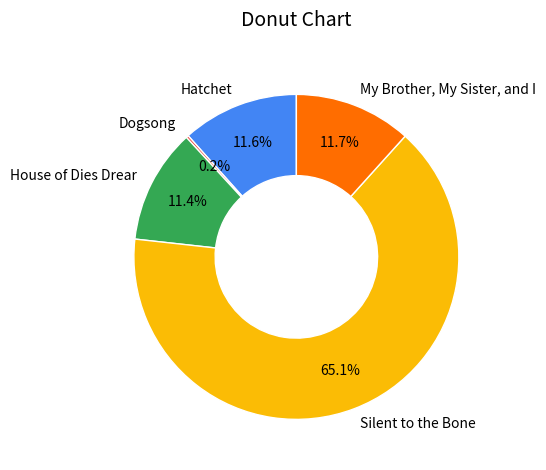

Between My Brother, My Sister, and I and Silent to the Bone, which is larger?

Silent to the Bone